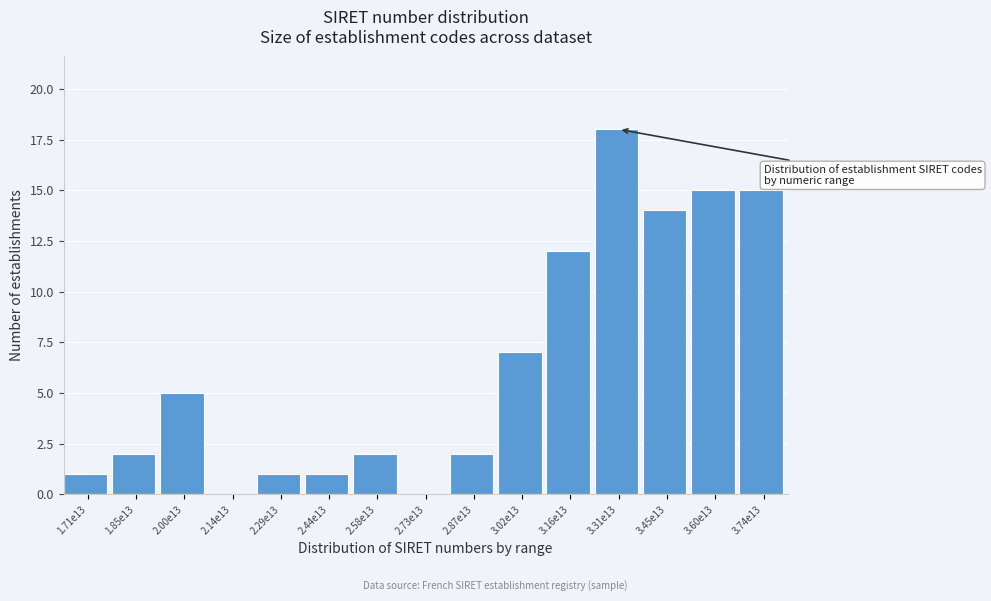

Reading right to left, what are all the values shown in this chart?

3.74e13=15	3.60e13=15	3.45e13=14	3.31e13=18	3.16e13=12	3.02e13=7	2.87e13=2	2.73e13=0	2.58e13=2	2.44e13=1	2.29e13=1	2.14e13=0	2.00e13=5	1.85e13=2	1.71e13=1